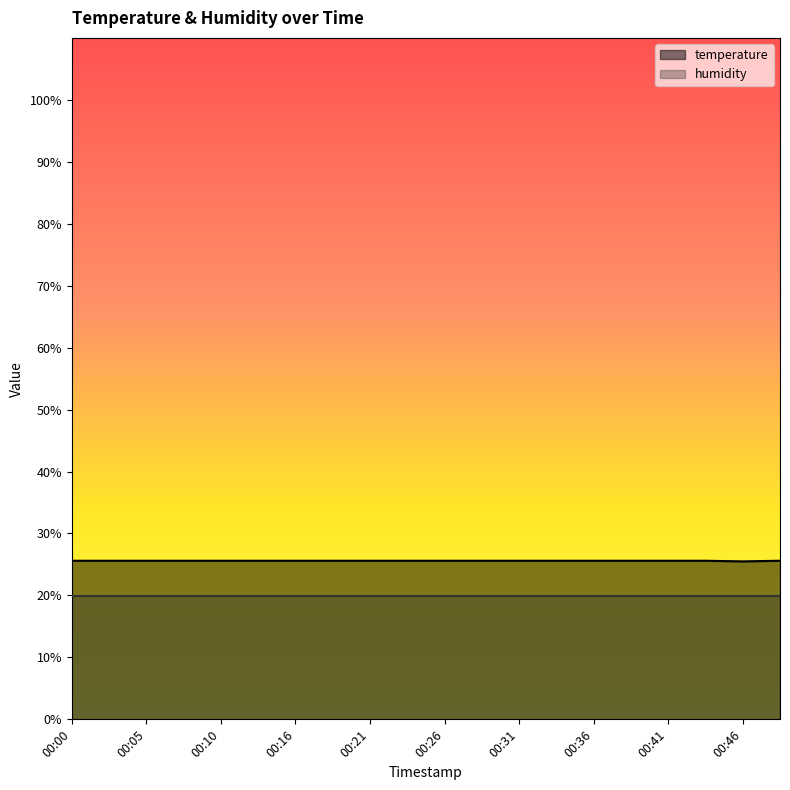

List the labels in order of value, largest first.

00:00, 00:03, 00:05, 00:08, 00:10, 00:13, 00:16, 00:18, 00:21, 00:23, 00:26, 00:29, 00:31, 00:34, 00:36, 00:39, 00:41, 00:44, 00:49, 00:46